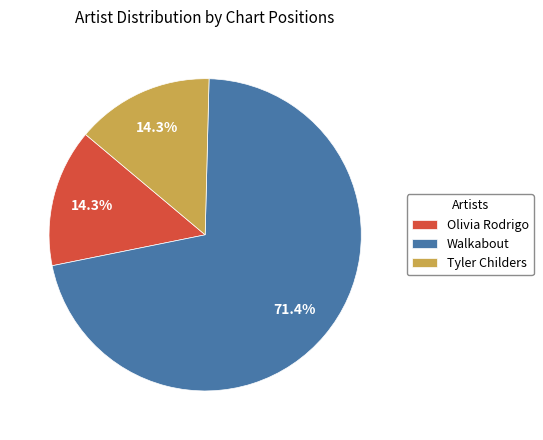

The Olivia Rodrigo slice represents 25% of the pie. True or false?

False